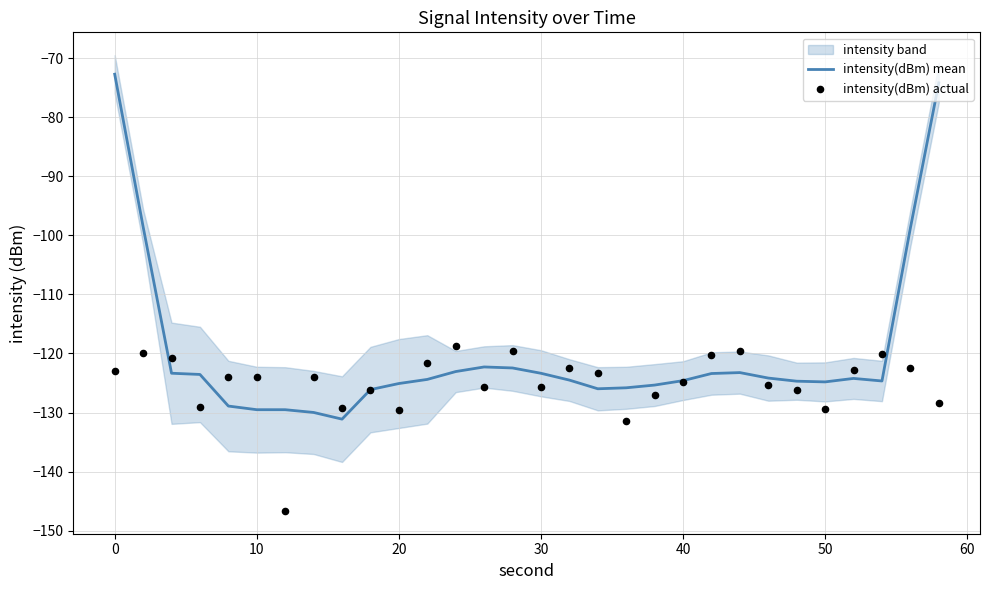

At how many categories does at least one series exceed -131?

30